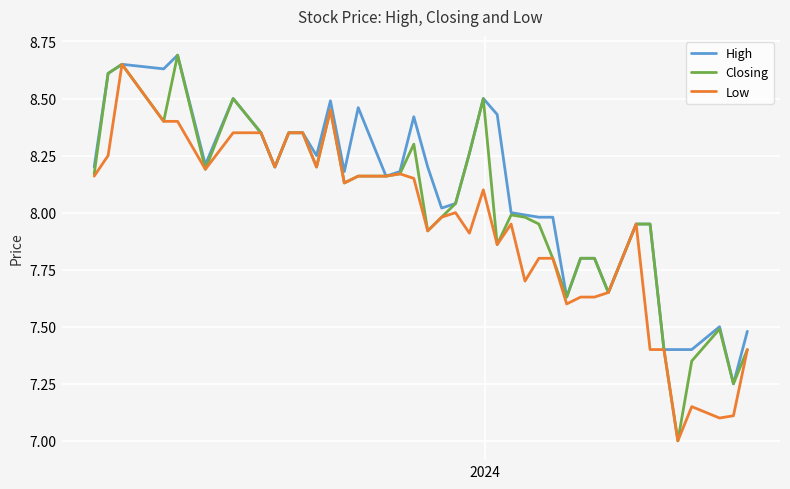

What are all the series names shown in the legend?

High, Closing, Low